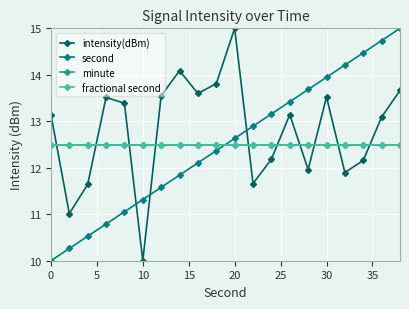

Which series ends up on top after the final intersection of fractional second and second?

second